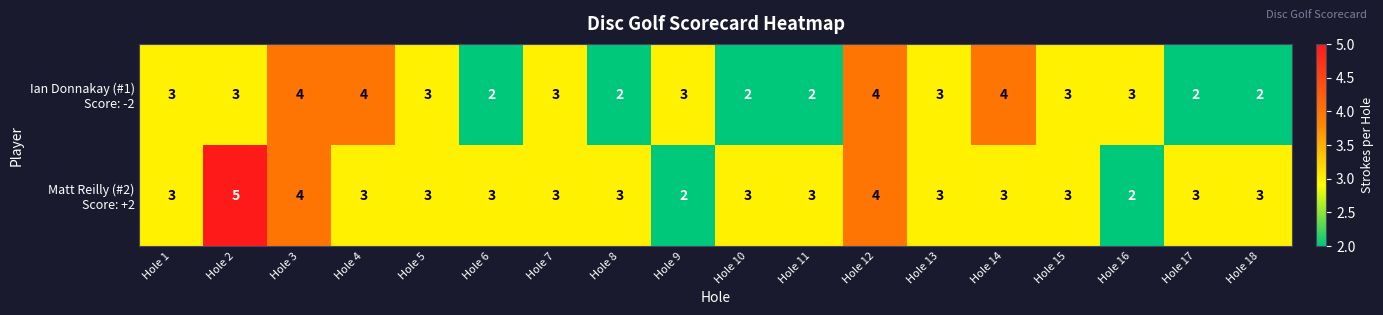

At which category does the chart reach its peak across all series?

Hole 2